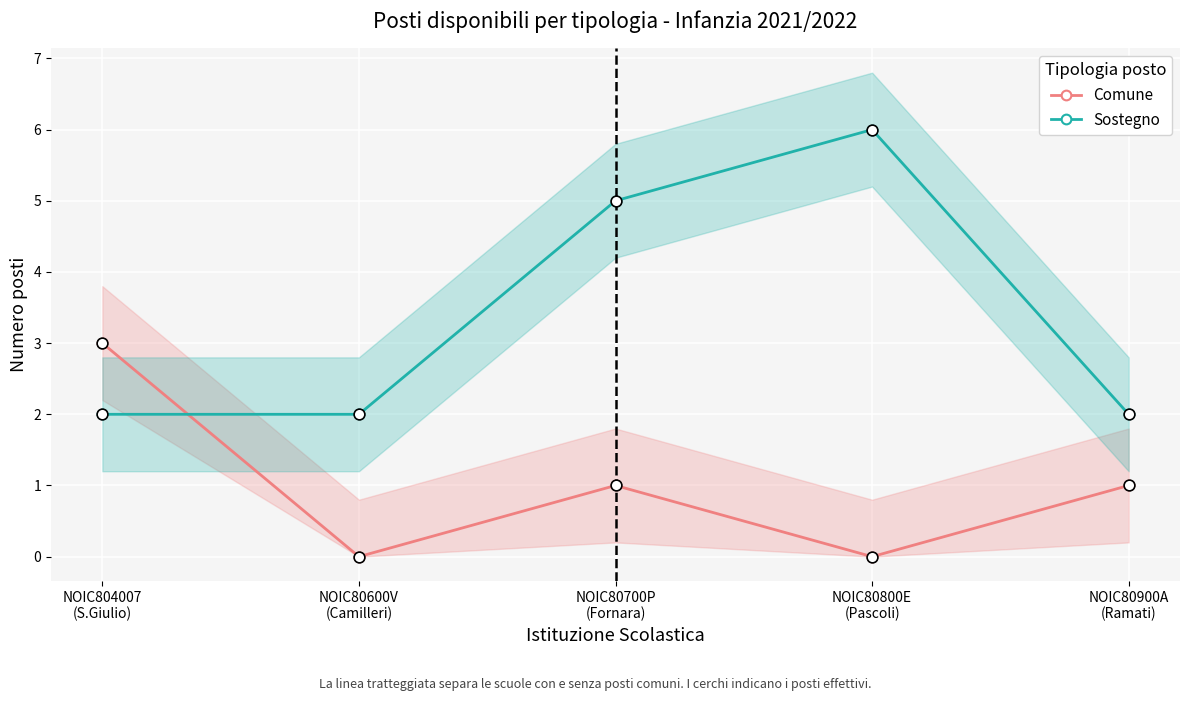

At which category is the sum across all series the highest?

NOIC80700P
(Fornara)